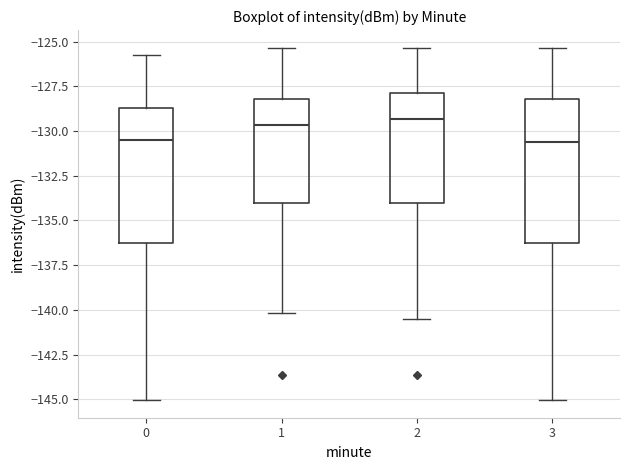

Reading left to right, transcribe this box plot: for each box, give where its median line is, the range the box spans, and where its two whiskers end, as read against the y-axis. The values are not printed on the chart, so give them approximately, as read against the axis.

0: median -130.5, box -136.5 to -128.5, whiskers -145.0 to -125.5
1: median -129.5, box -134.0 to -128.0, whiskers -140.0 to -125.5
2: median -129.5, box -134.0 to -128.0, whiskers -140.5 to -125.5
3: median -130.5, box -136.5 to -128.0, whiskers -145.0 to -125.5